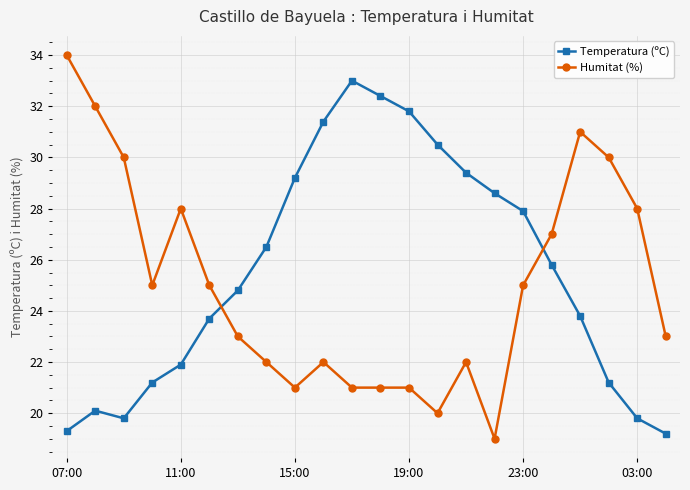

True or false: Temperatura (ºC) has more than 0 points higher than both neighbors.

True